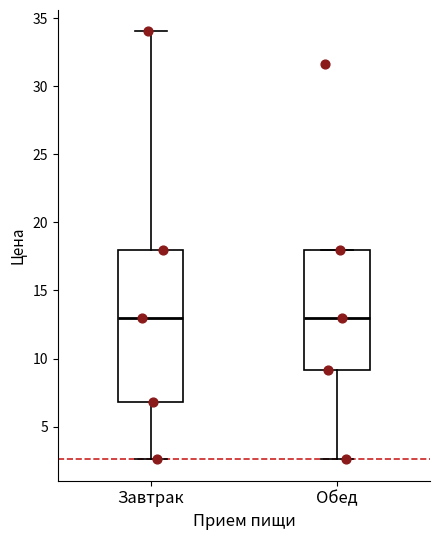

Reading left to right, read every box against the y-axis: the position of its median line, the range the box covers, and the ends of its whiskers. The values are not printed on the chart, so give them approximately, as read against the axis.

Завтрак: median 13.0, box 7.0 to 18.0, whiskers 2.5 to 34.0
Обед: median 13.0, box 9.0 to 18.0, whiskers 2.5 to 18.0